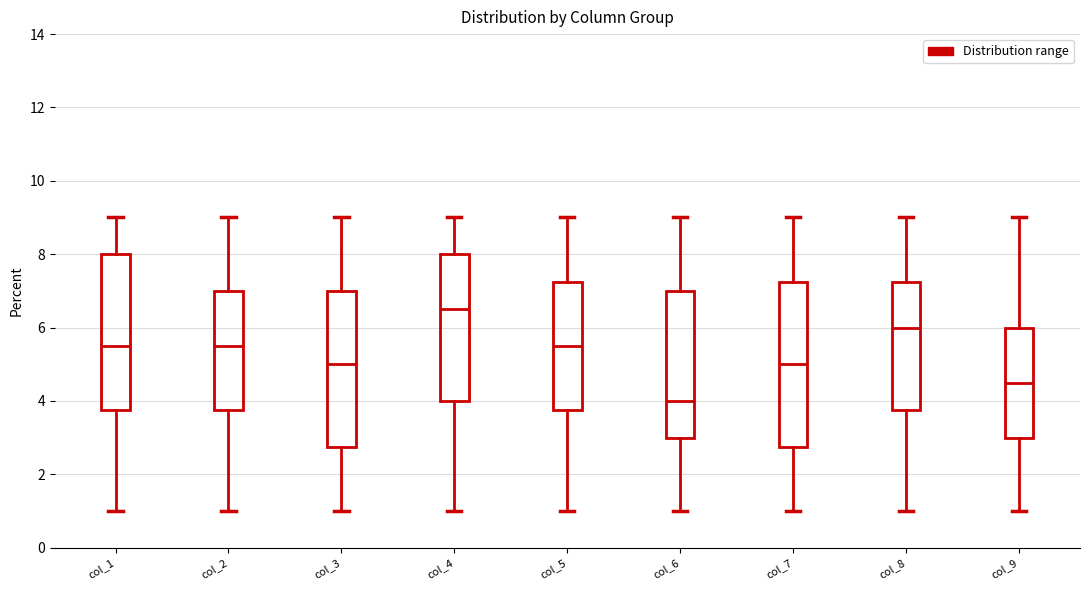

Reading left to right, transcribe this box plot: for each box, give where its median line is, the range the box spans, and where its two whiskers end, as read against the y-axis. The values are not printed on the chart, so give them approximately, as read against the axis.

col_1: median 5.6, box 3.8 to 8.0, whiskers 1.0 to 9.0
col_2: median 5.6, box 3.8 to 7.0, whiskers 1.0 to 9.0
col_3: median 5.0, box 2.8 to 7.0, whiskers 1.0 to 9.0
col_4: median 6.6, box 4.0 to 8.0, whiskers 1.0 to 9.0
col_5: median 5.6, box 3.8 to 7.2, whiskers 1.0 to 9.0
col_6: median 4.0, box 3.0 to 7.0, whiskers 1.0 to 9.0
col_7: median 5.0, box 2.8 to 7.2, whiskers 1.0 to 9.0
col_8: median 6.0, box 3.8 to 7.2, whiskers 1.0 to 9.0
col_9: median 4.6, box 3.0 to 6.0, whiskers 1.0 to 9.0